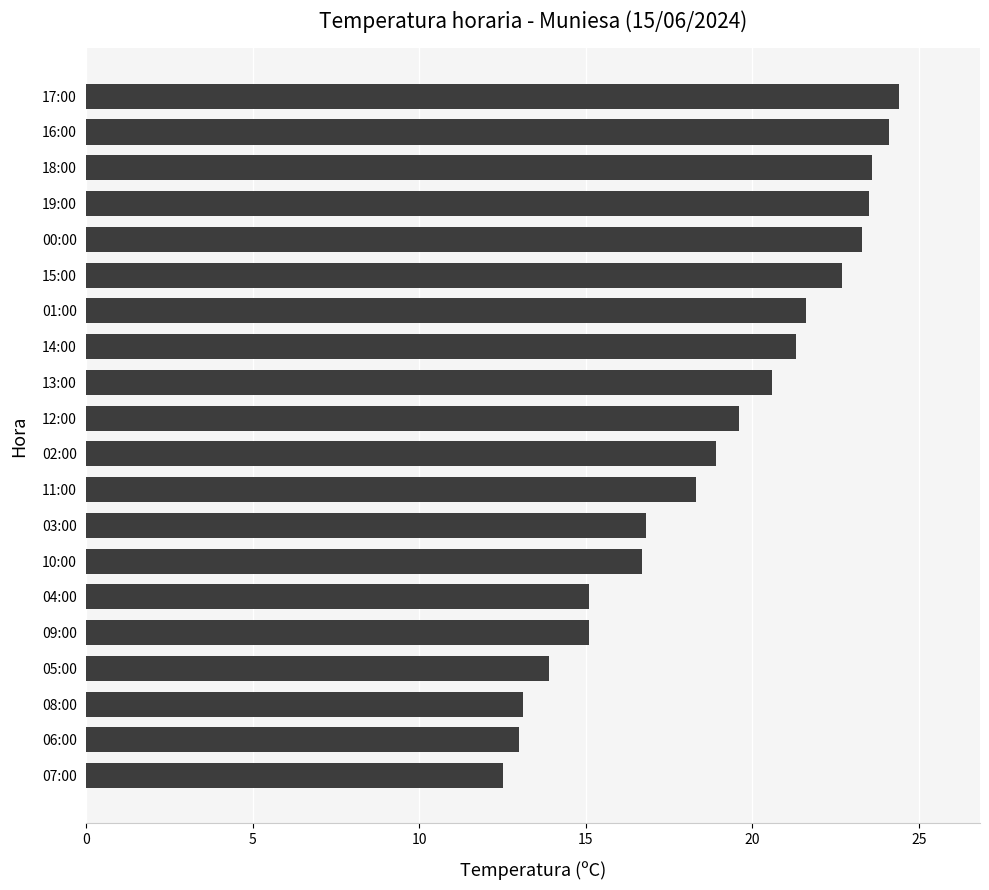

What is the difference between the maximum and minimum values?

11.9